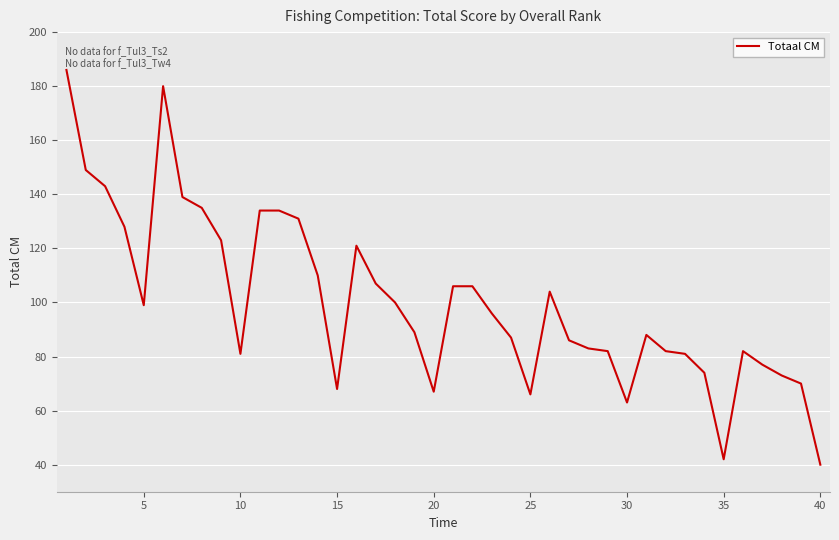

What is the difference between the maximum and minimum values?

146